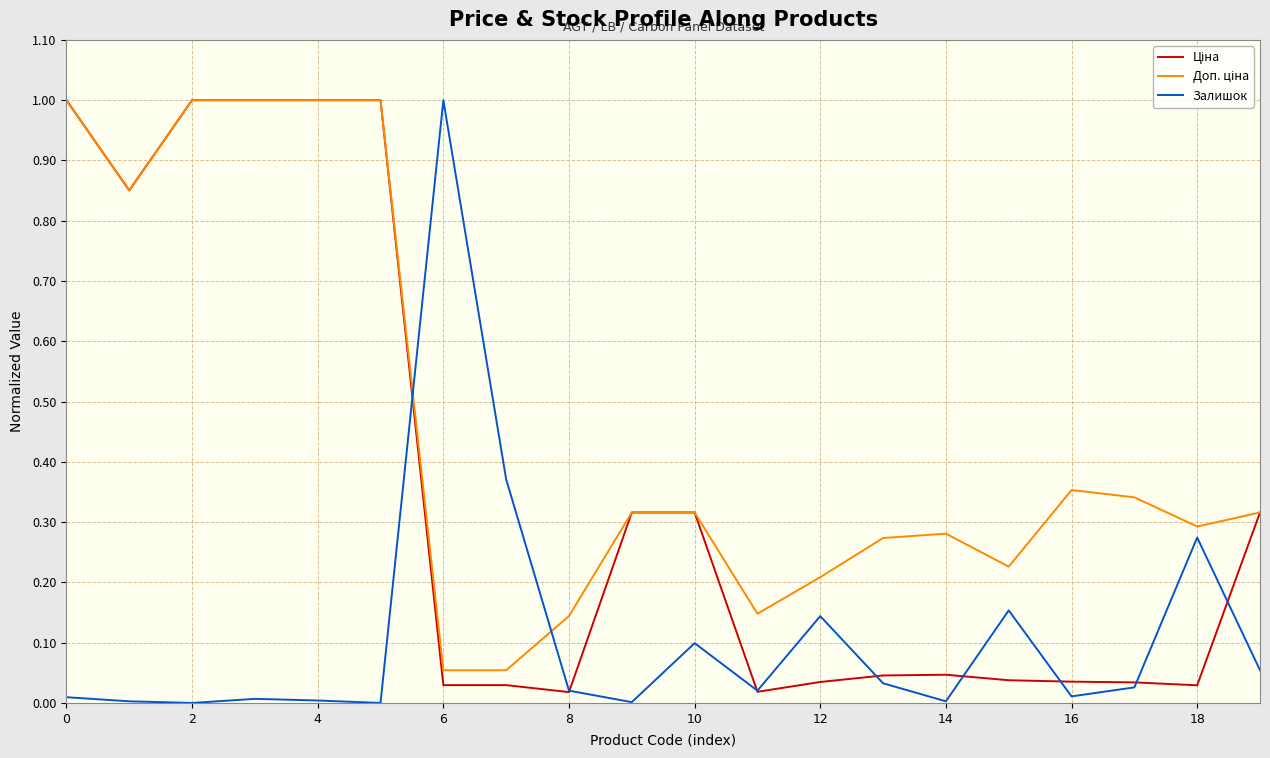

What is the greatest value displayed?

1.0